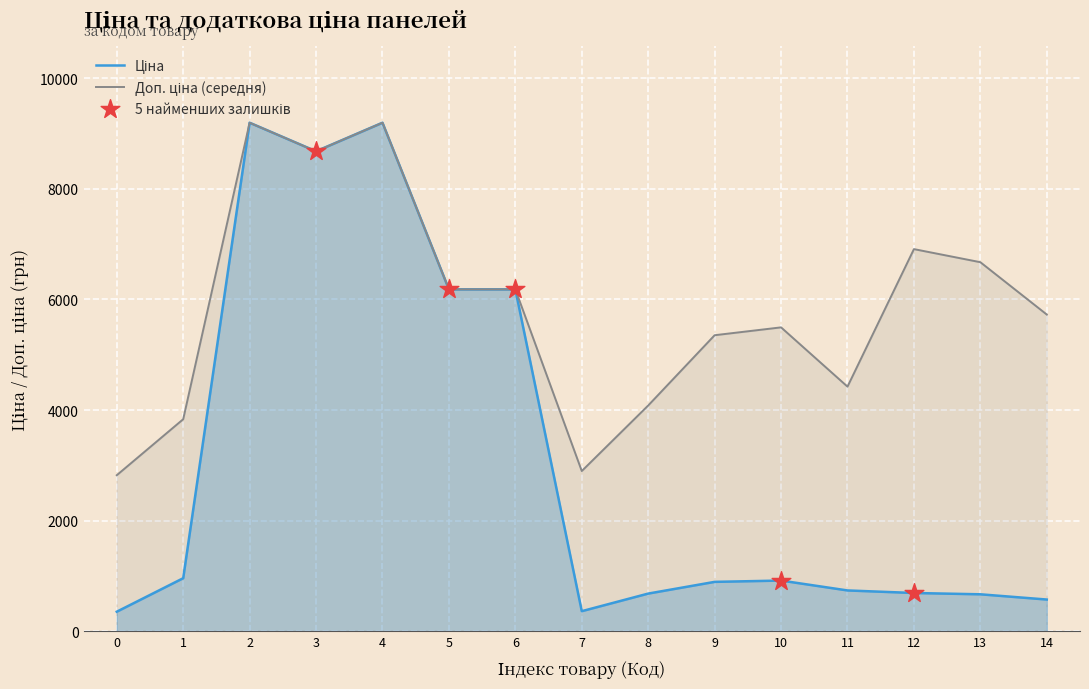

At how many categories does at least one series exceed 2437?

15